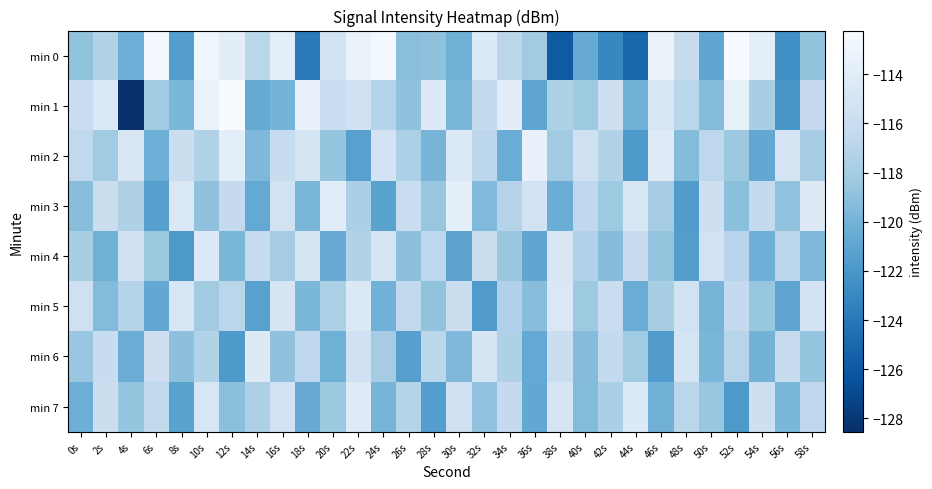

What is the difference between the highest and lowest values at 14s?

7.0